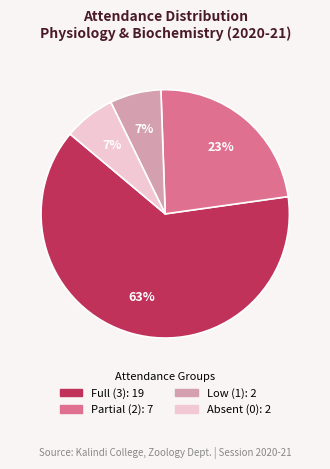

To the nearest percent, what is the average slice percentage?

25%